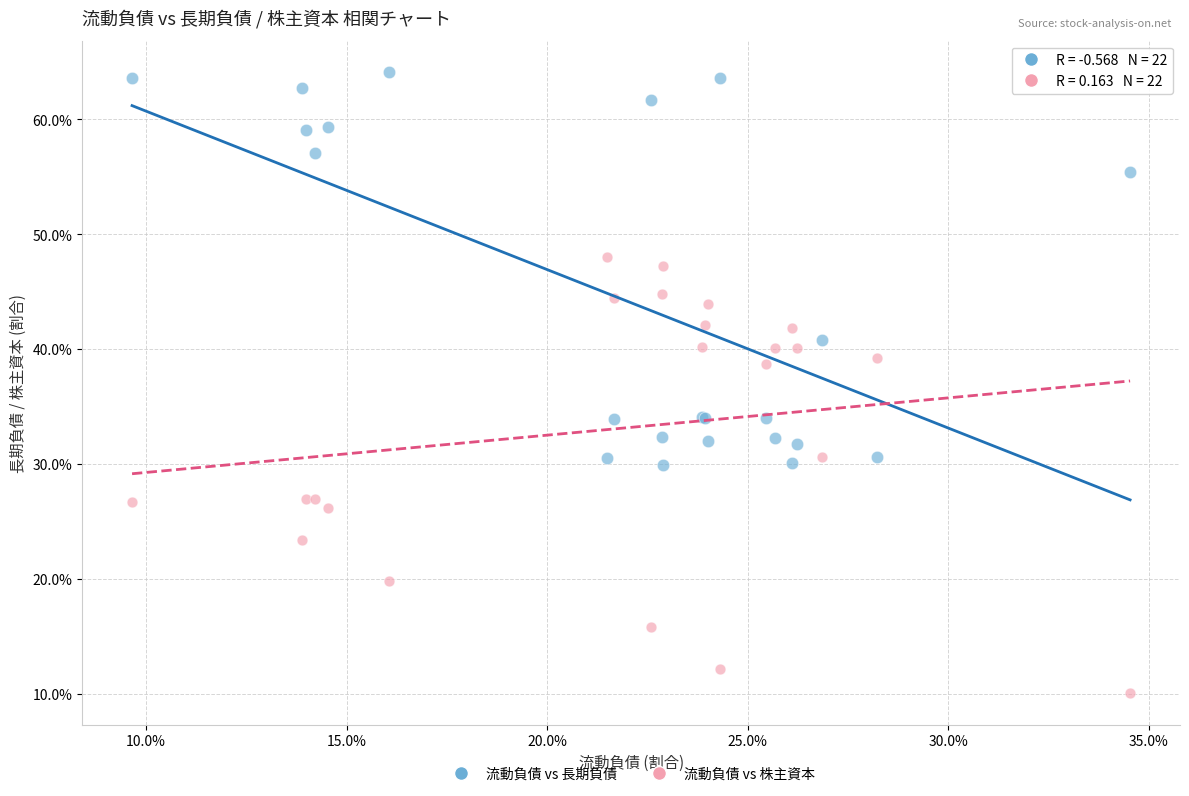

What are all the series names shown in the legend?

流動負債 vs 長期負債, 流動負債 vs 株主資本